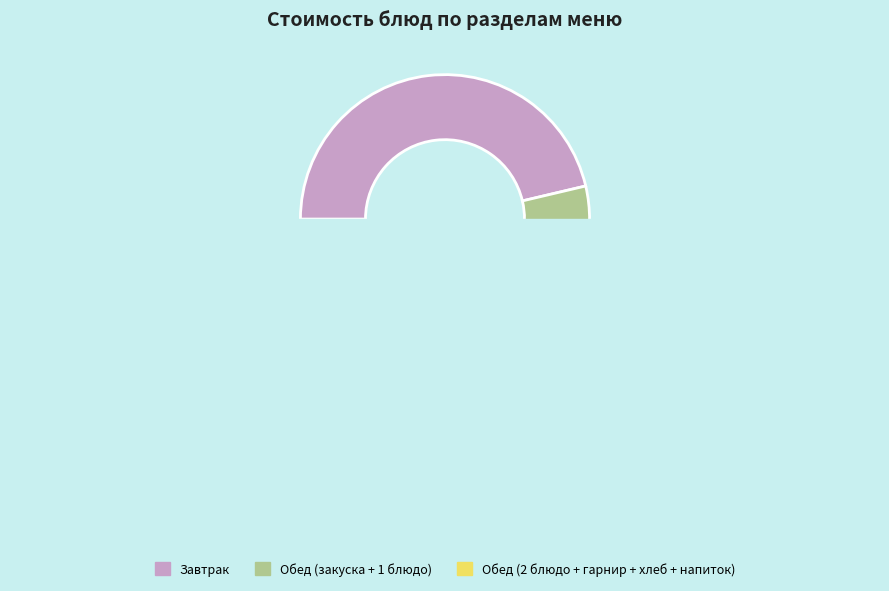

Is there any slice that represents more than half of the pie?

No